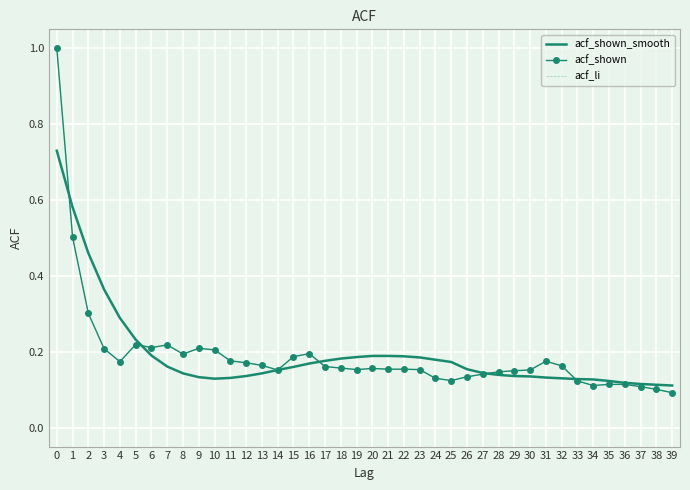

Rank the series at 22 from lowest to highest value.

acf_shown, acf_li, acf_shown_smooth